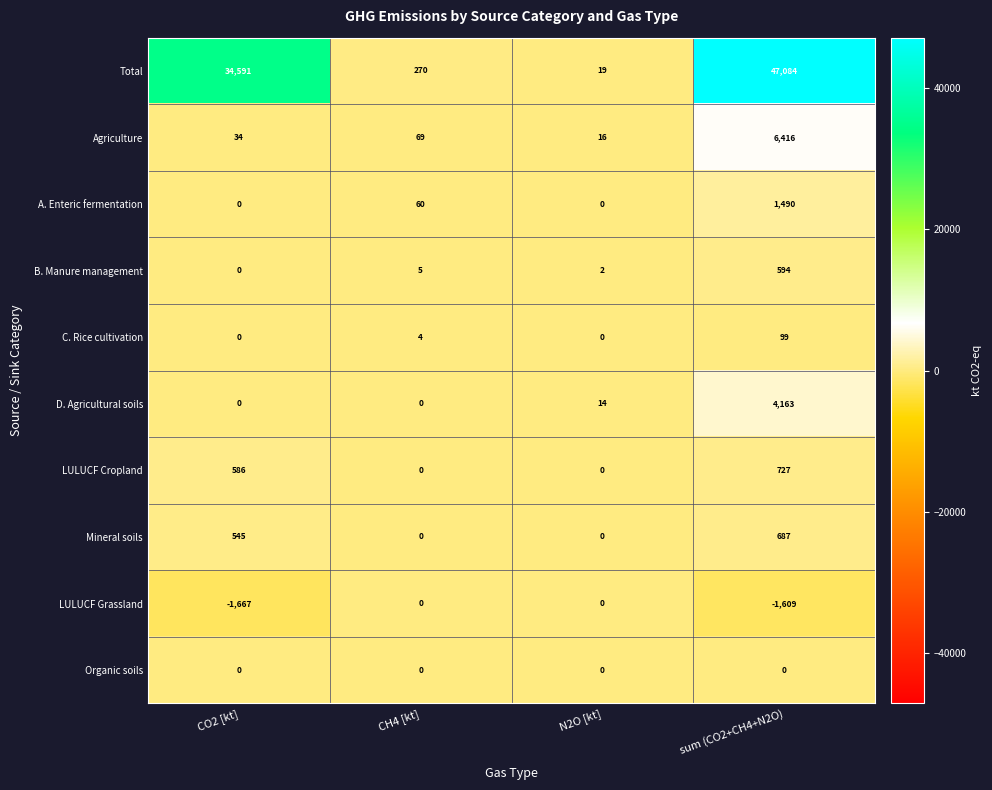

Is it true that LULUCF Cropland equals 0 at N2O [kt]?

True